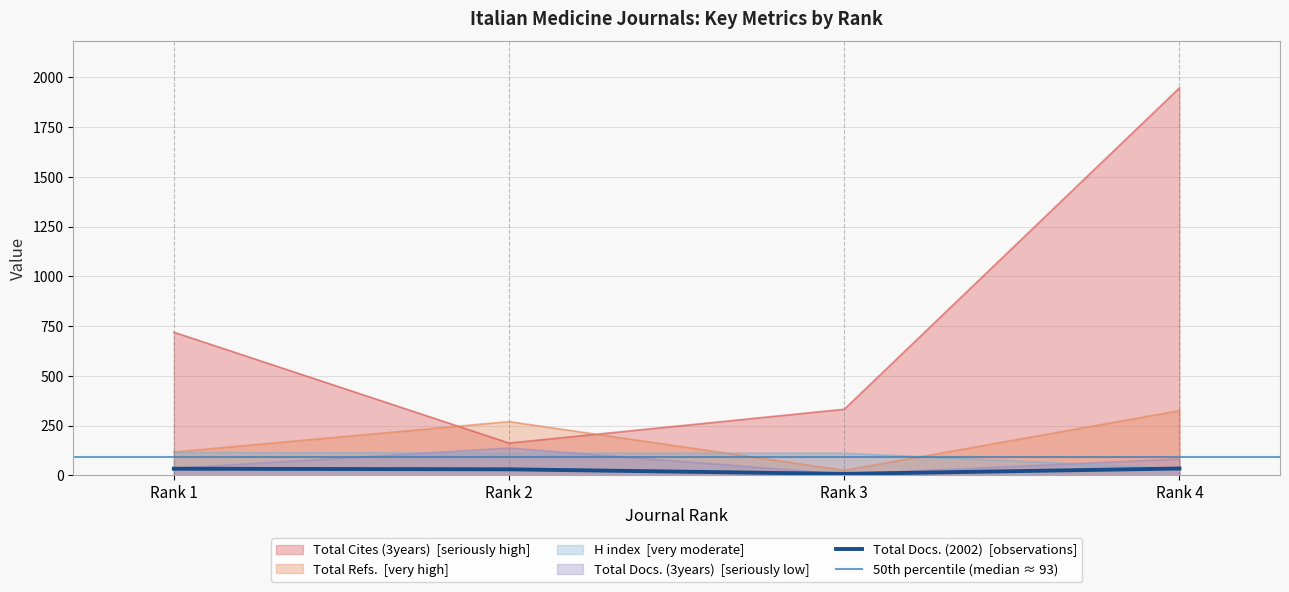

Reading right to left, extract all data points from this chart.

H index: Rank 4=34	Rank 3=111	Rank 2=111	Rank 1=115
Total Docs. (2002): Rank 4=34	Rank 3=7	Rank 2=30	Rank 1=33
Total Docs. (3years): Rank 4=82	Rank 3=6	Rank 2=137	Rank 1=35
Total Refs.: Rank 4=325	Rank 3=25	Rank 2=270	Rank 1=117
Total Cites (3years): Rank 4=1947	Rank 3=332	Rank 2=162	Rank 1=719